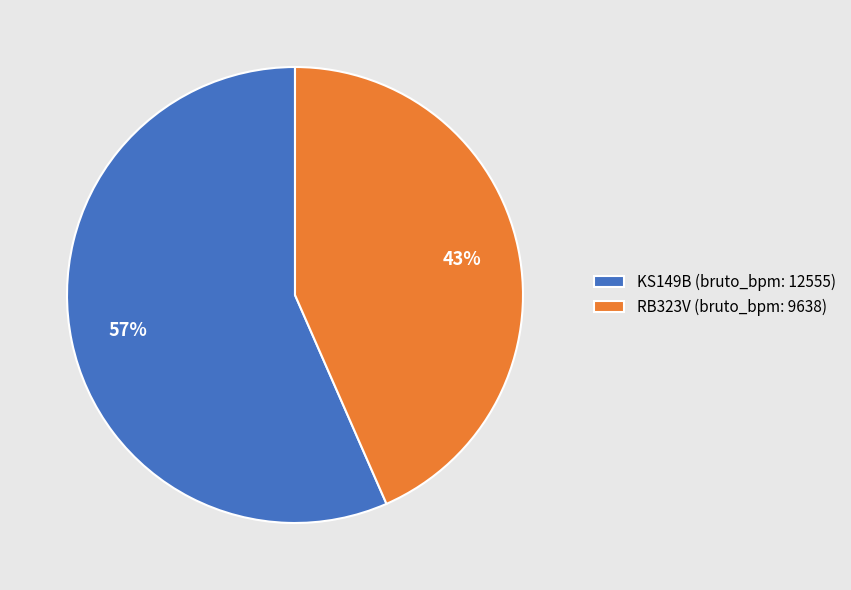

How many segments does this pie chart have?

2